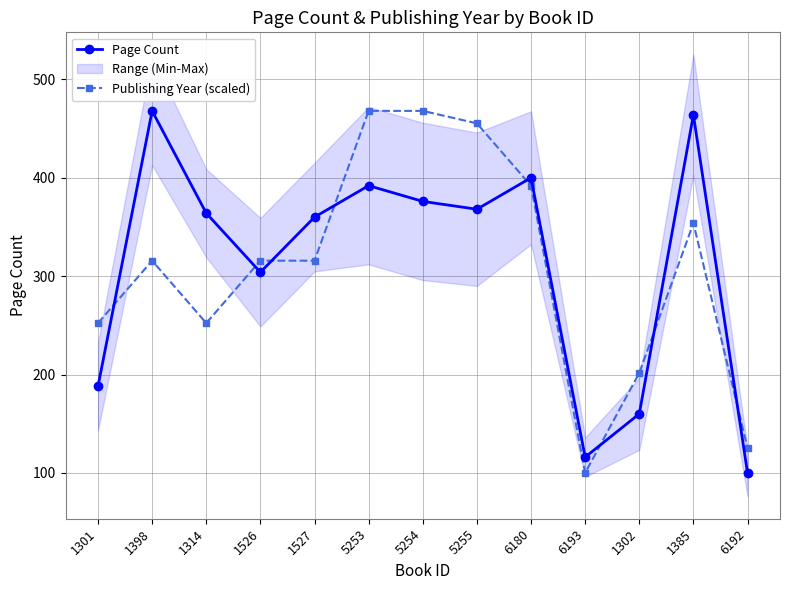

In Page Count, how many points are lower than both neighbors (excluding endpoints)?

3